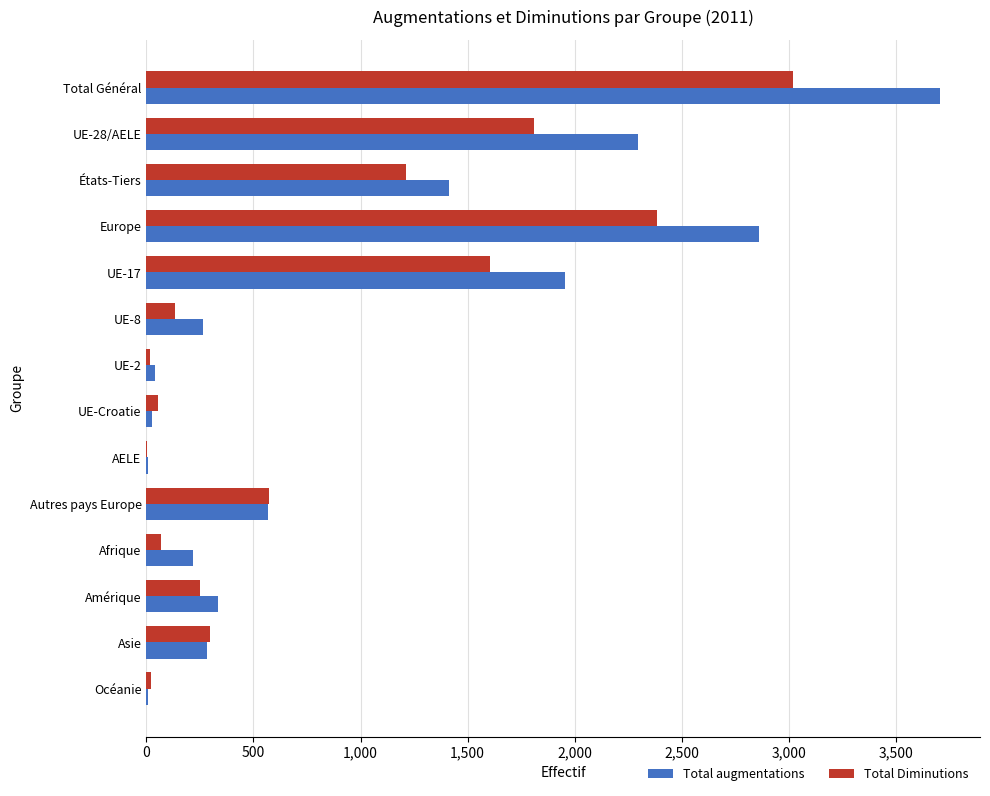

True or false: Total Diminutions has a value of 298 at Autres pays Europe.

False